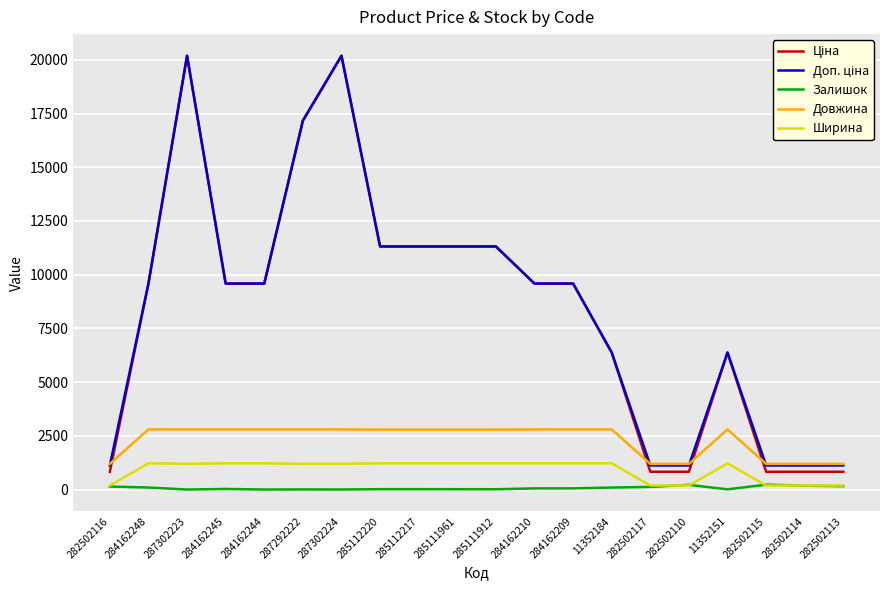

The value of Ширина at 287302223 is 1200.0. True or false?

True